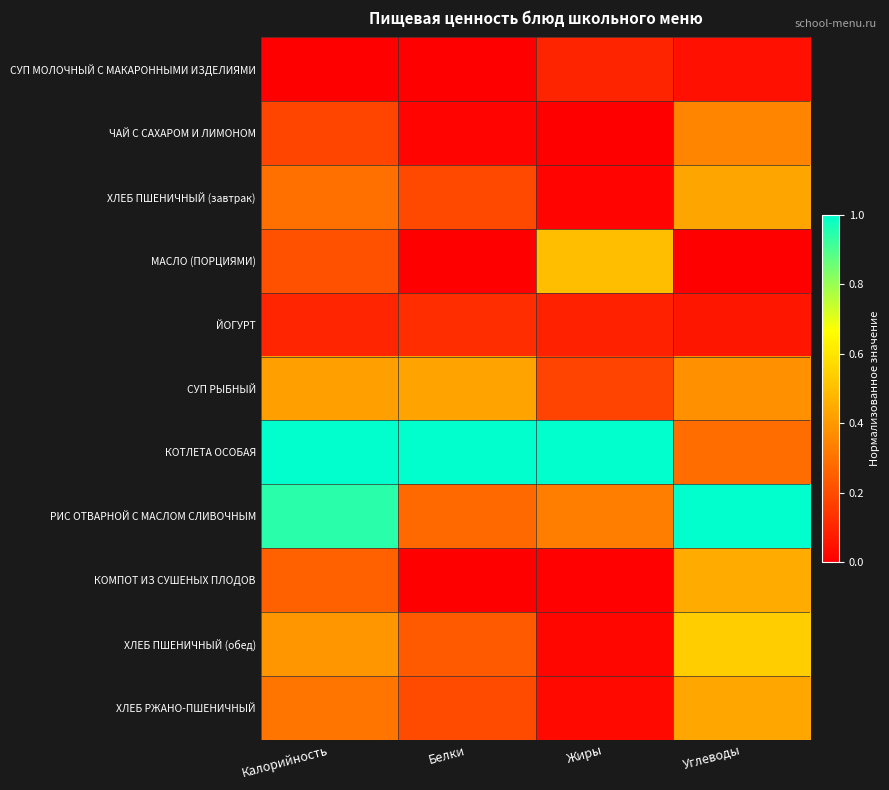

Count the number of data series in this chart.

11